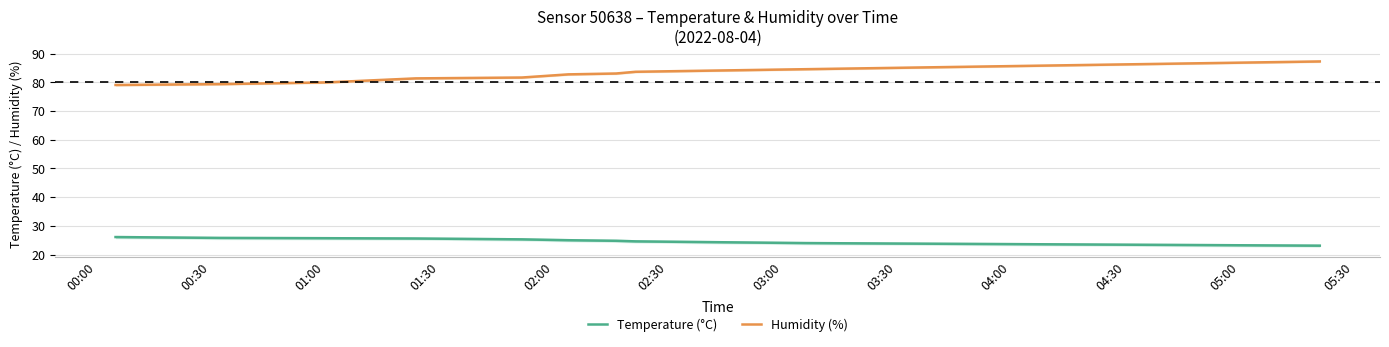

How many lines are shown in the chart?

2